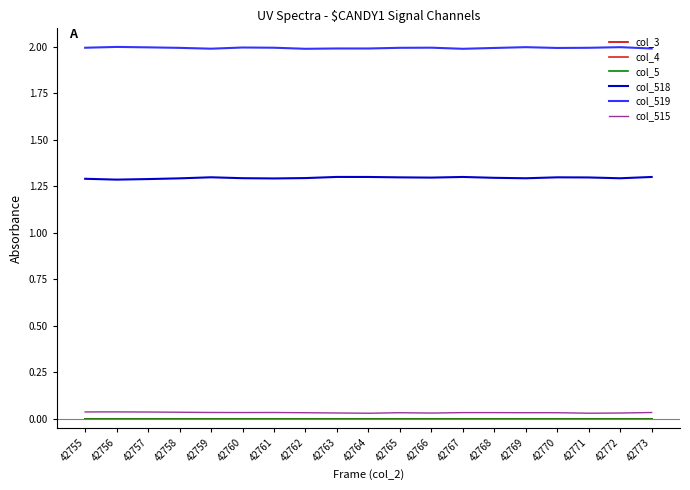

True or false: col_5 has a value of 0.0 at 42765.

True